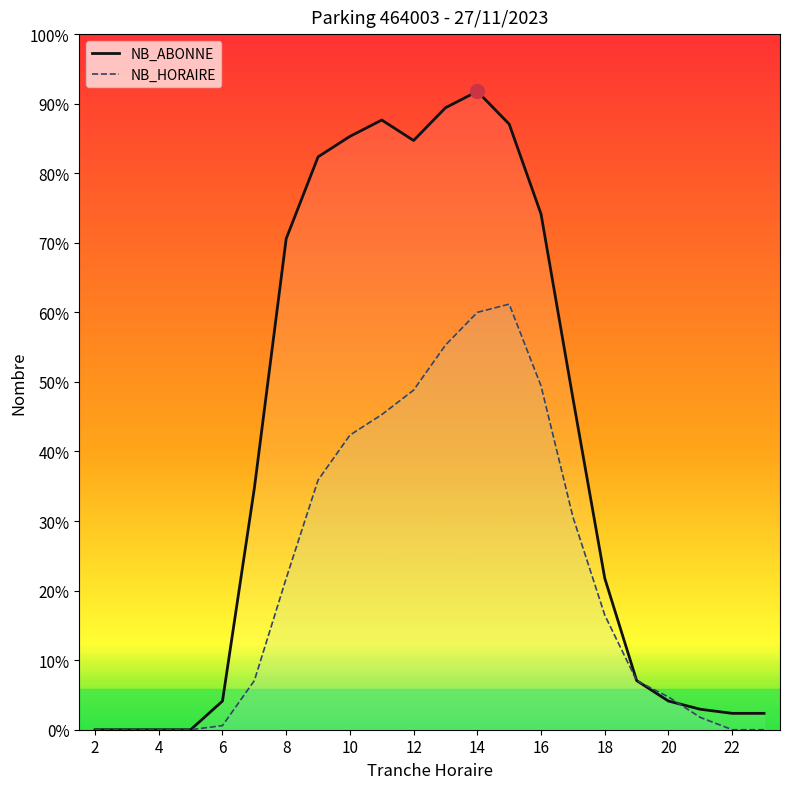

At which category does NB_ABONNE reach its first local valley?

12